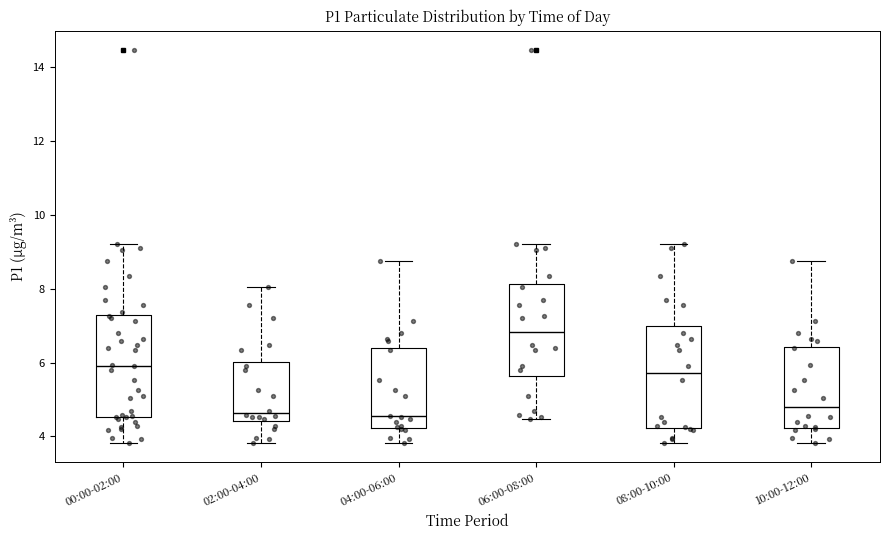

Reading left to right, transcribe this box plot: for each box, give where its median line is, the range the box spans, and where its two whiskers end, as read against the y-axis. The values are not printed on the chart, so give them approximately, as read against the axis.

00:00-02:00: median 6.0, box 4.6 to 7.2, whiskers 3.8 to 9.2
02:00-04:00: median 4.6, box 4.4 to 6.0, whiskers 3.8 to 8.0
04:00-06:00: median 4.6, box 4.2 to 6.4, whiskers 3.8 to 8.8
06:00-08:00: median 6.8, box 5.6 to 8.2, whiskers 4.4 to 9.2
08:00-10:00: median 5.8, box 4.2 to 7.0, whiskers 3.8 to 9.2
10:00-12:00: median 4.8, box 4.2 to 6.4, whiskers 3.8 to 8.8